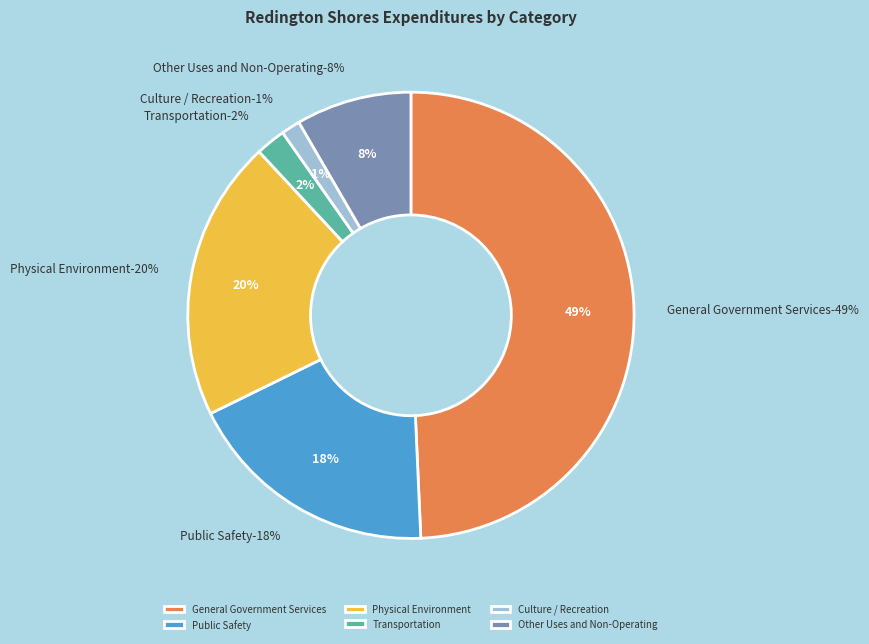

Count the number of slices in the pie.

6